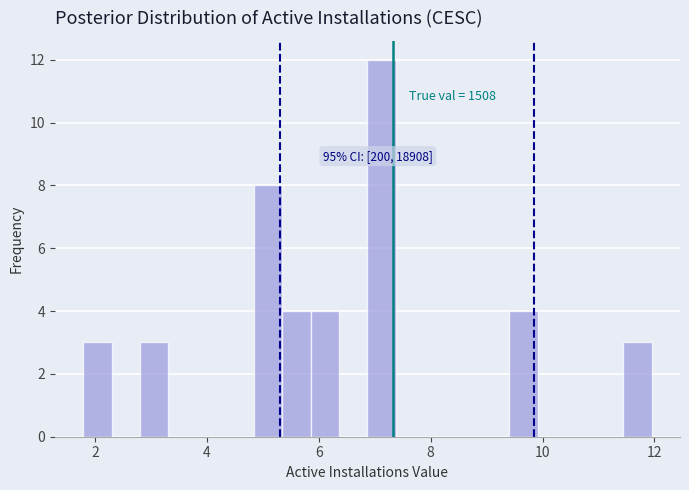

Read against the x-axis, roughly where is the centre of the tallest bar?

7.2